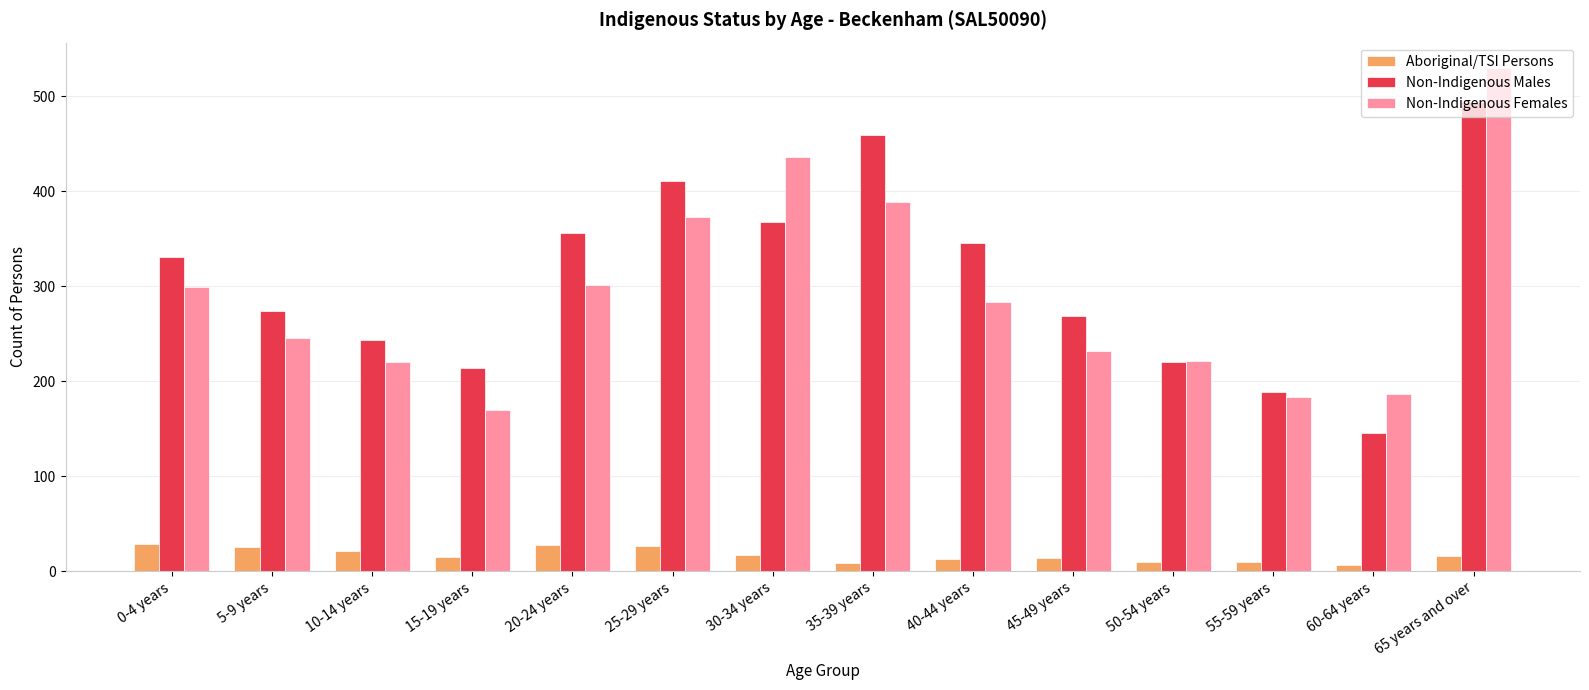

Is it true that Non-Indigenous Females equals 170 at 15-19 years?

True